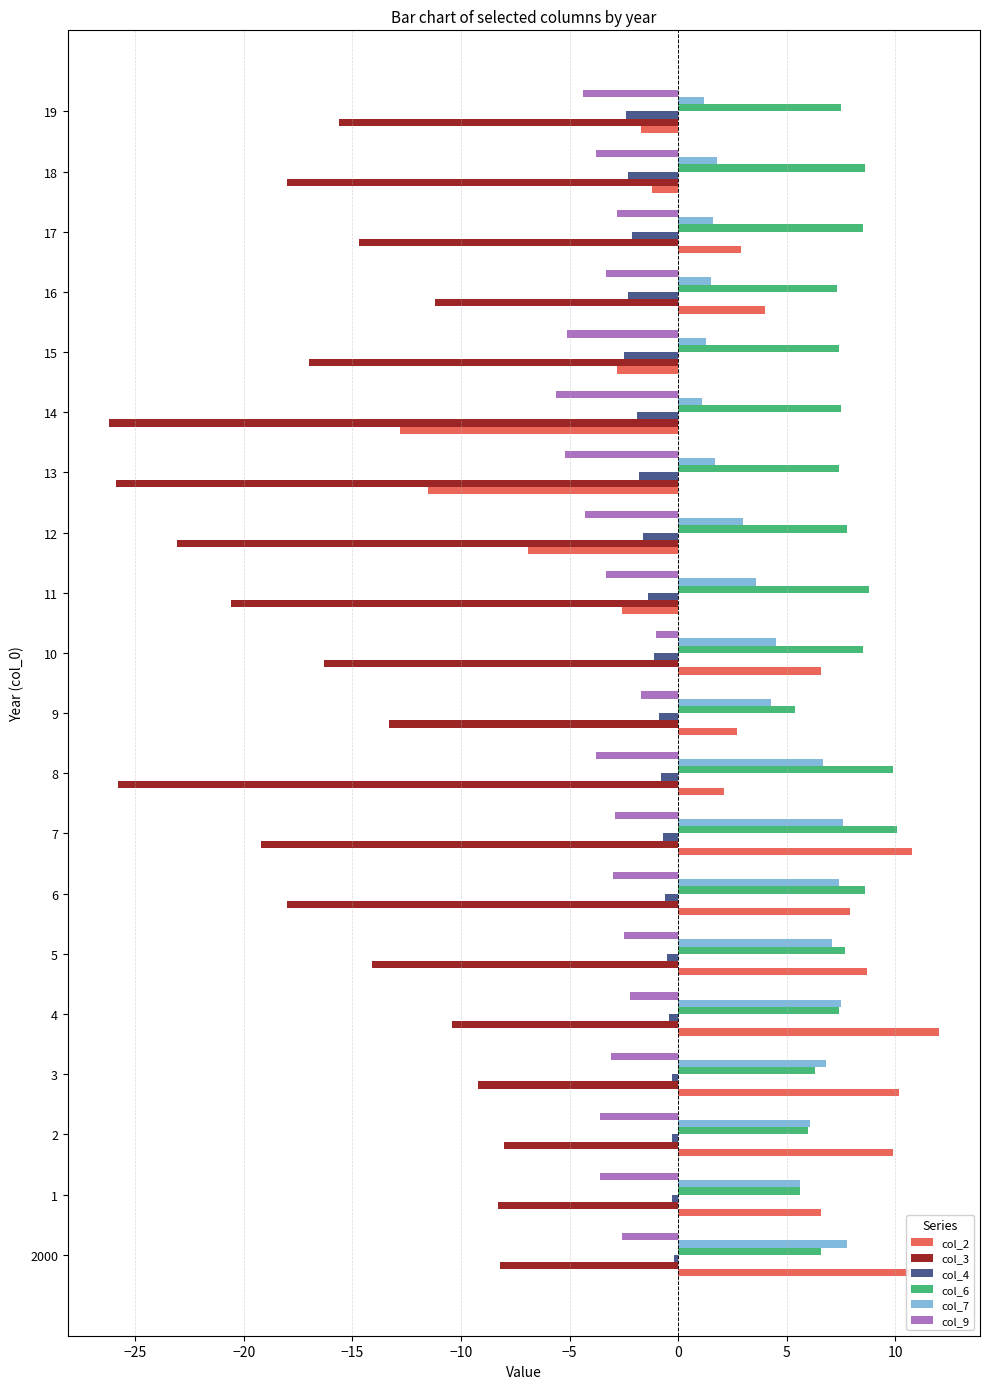

What is the average value of the col_9 series?

-3.4